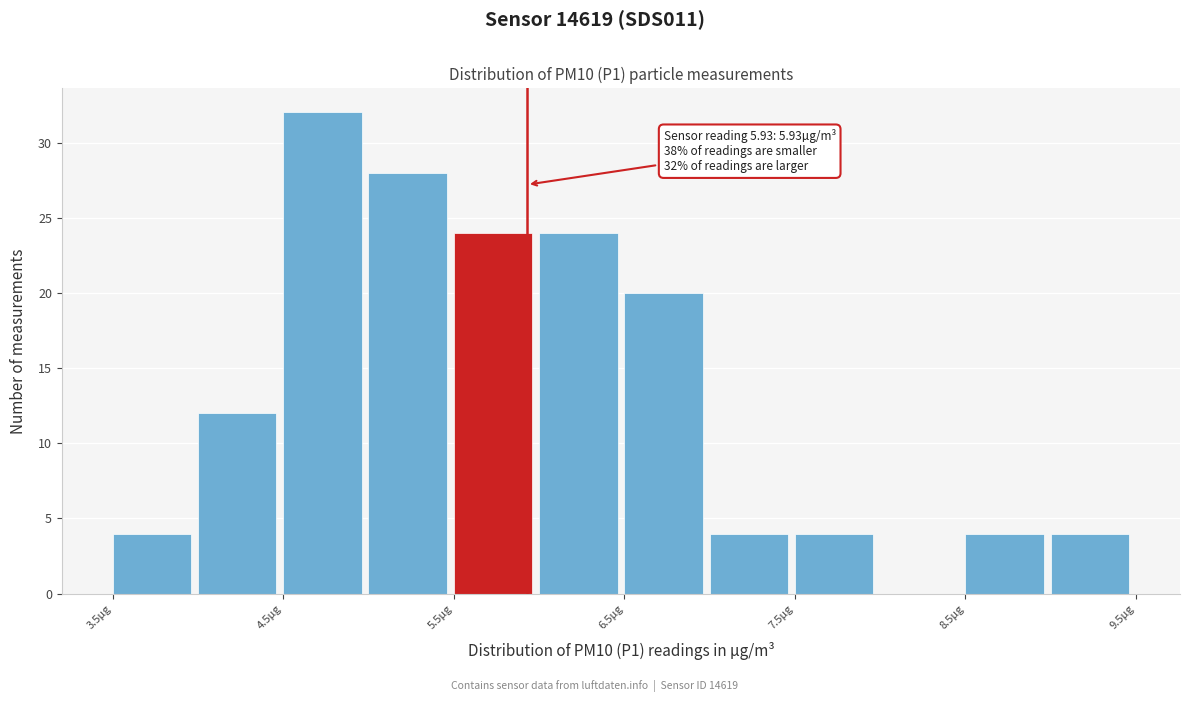

Over which range of the x-axis is the bar tallest?

4.5 to 5.0